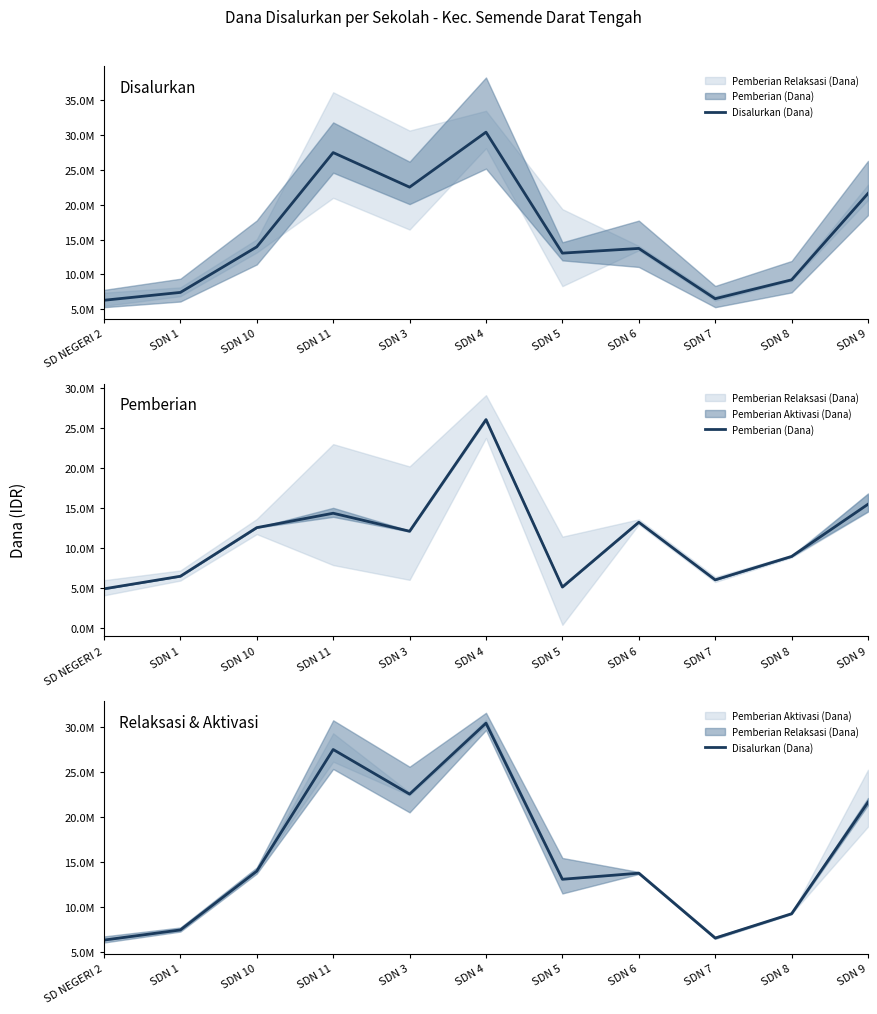

How many values in the Disalurkan (Dana) series exceed 13725000?

5